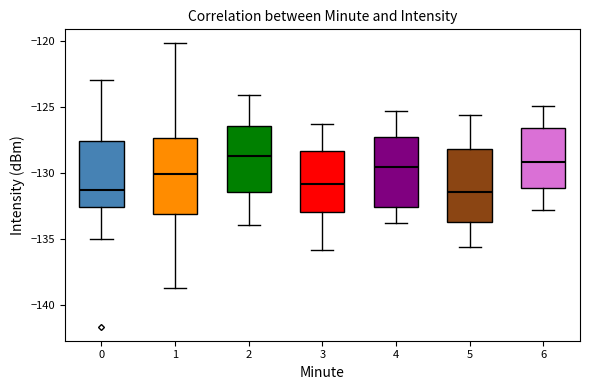

Reading left to right, transcribe this box plot: for each box, give where its median line is, the range the box spans, and where its two whiskers end, as read against the y-axis. The values are not printed on the chart, so give them approximately, as read against the axis.

0: median -131.5, box -132.5 to -127.5, whiskers -135.0 to -123.0
1: median -130.0, box -133.0 to -127.5, whiskers -138.5 to -120.0
2: median -128.5, box -131.5 to -126.5, whiskers -134.0 to -124.0
3: median -131.0, box -133.0 to -128.5, whiskers -136.0 to -126.5
4: median -129.5, box -132.5 to -127.0, whiskers -134.0 to -125.5
5: median -131.5, box -133.5 to -128.0, whiskers -135.5 to -125.5
6: median -129.0, box -131.0 to -126.5, whiskers -133.0 to -125.0